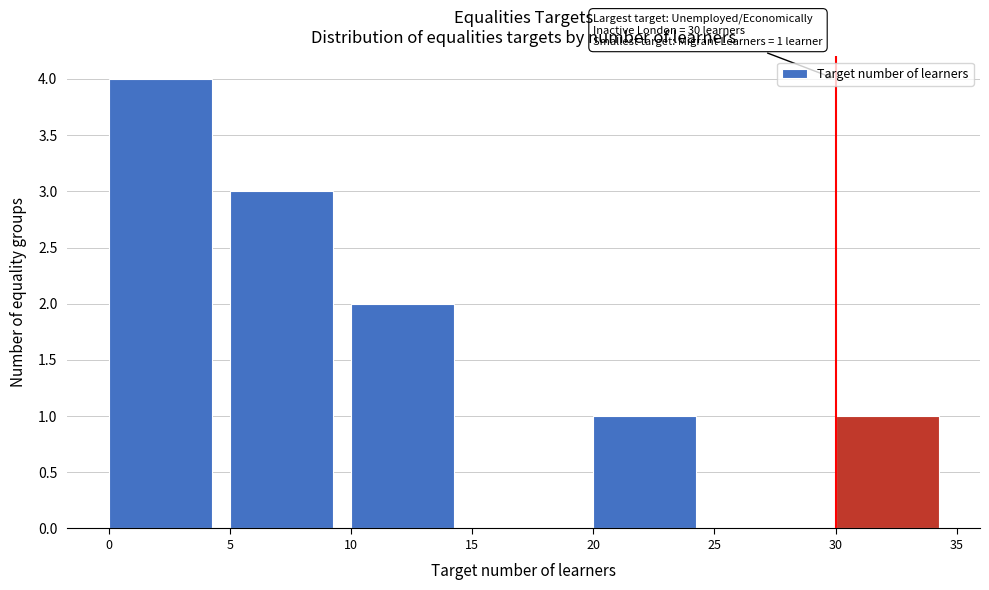

Over which range of the x-axis is the bar tallest?

0 to 5